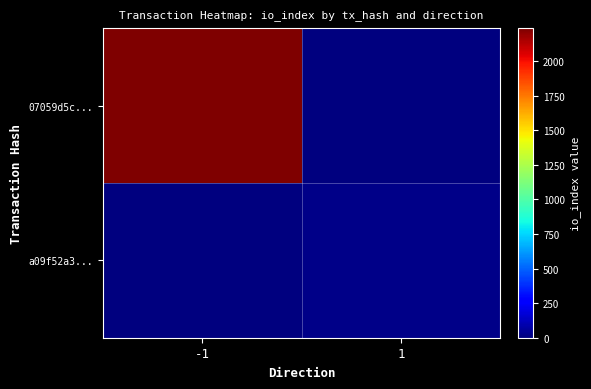

What is the difference between the highest and lowest values at -1?

2238